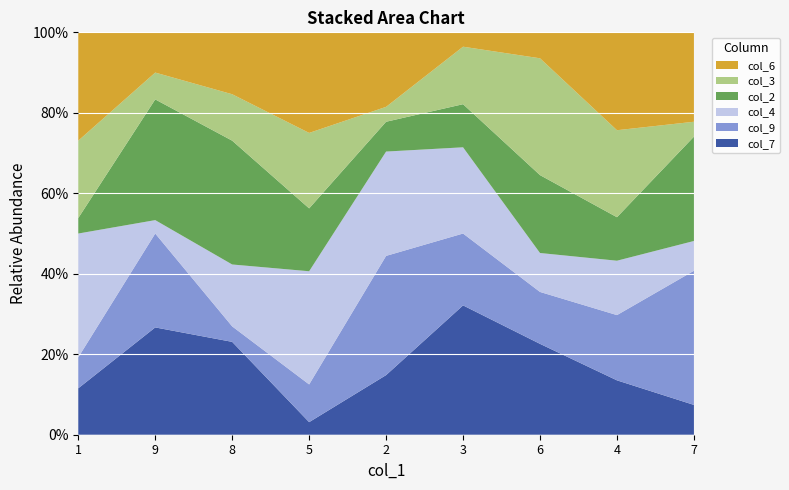

Reading right to left, transcribe all the data shown in this chart.

col_7: 7=2	4=5	6=7	3=9	2=4	5=1	8=6	9=8	1=3
col_9: 7=9	4=6	6=4	3=5	2=8	5=3	8=1	9=7	1=2
col_4: 7=2	4=5	6=3	3=6	2=7	5=9	8=4	9=1	1=8
col_2: 7=7	4=4	6=6	3=3	2=2	5=5	8=8	9=9	1=1
col_3: 7=1	4=8	6=9	3=4	2=1	5=6	8=3	9=2	1=5
col_6: 7=6	4=9	6=2	3=1	2=5	5=8	8=4	9=3	1=7